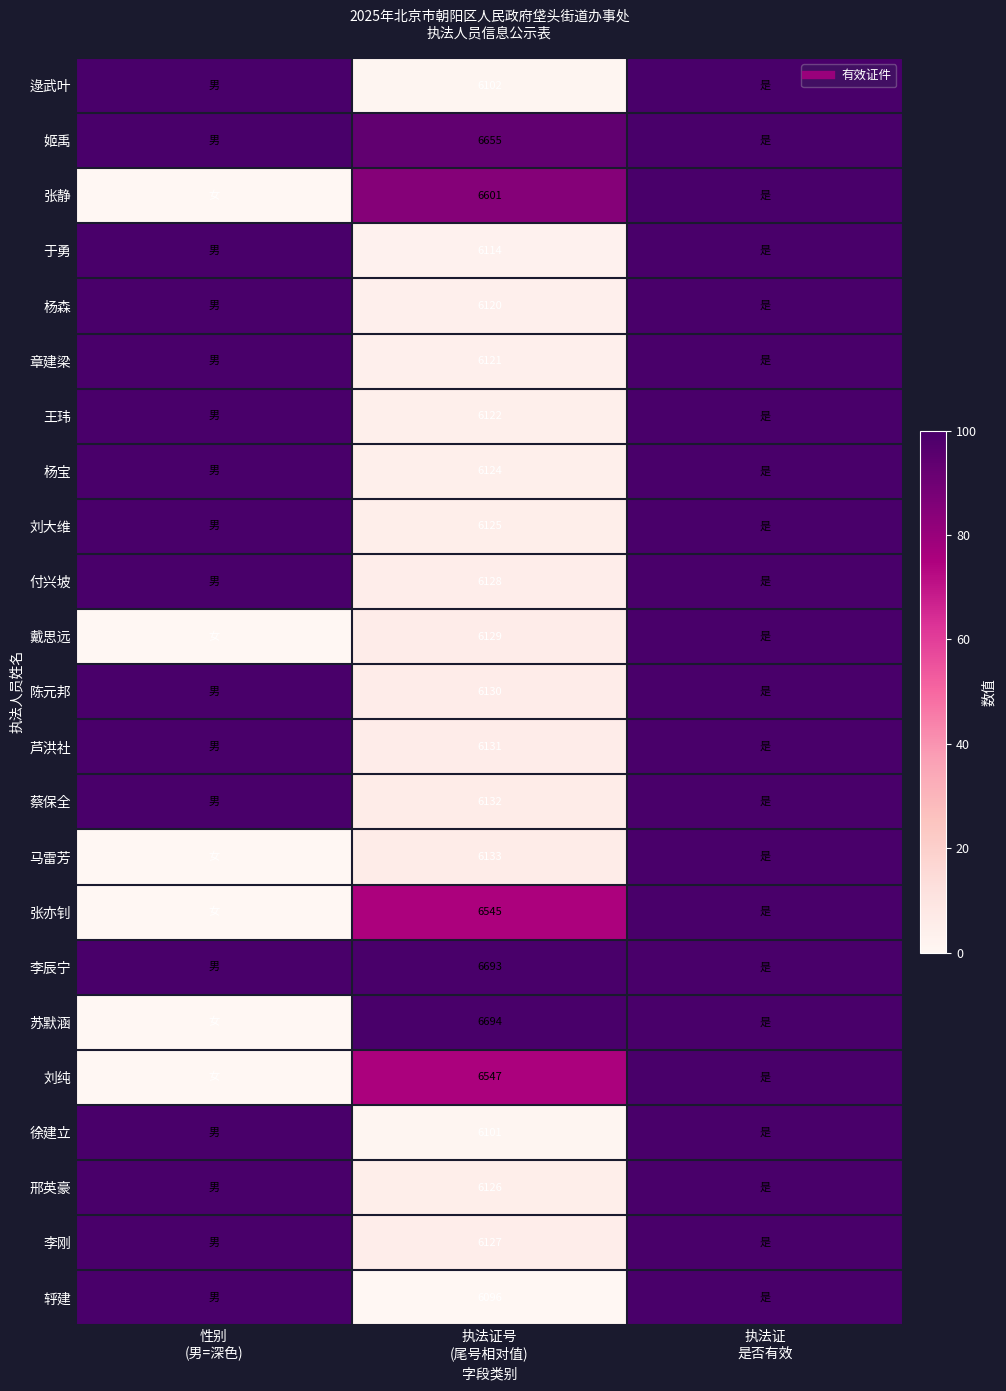

Which category has the highest value in the 杨宝 series?

性别 (男=深色)